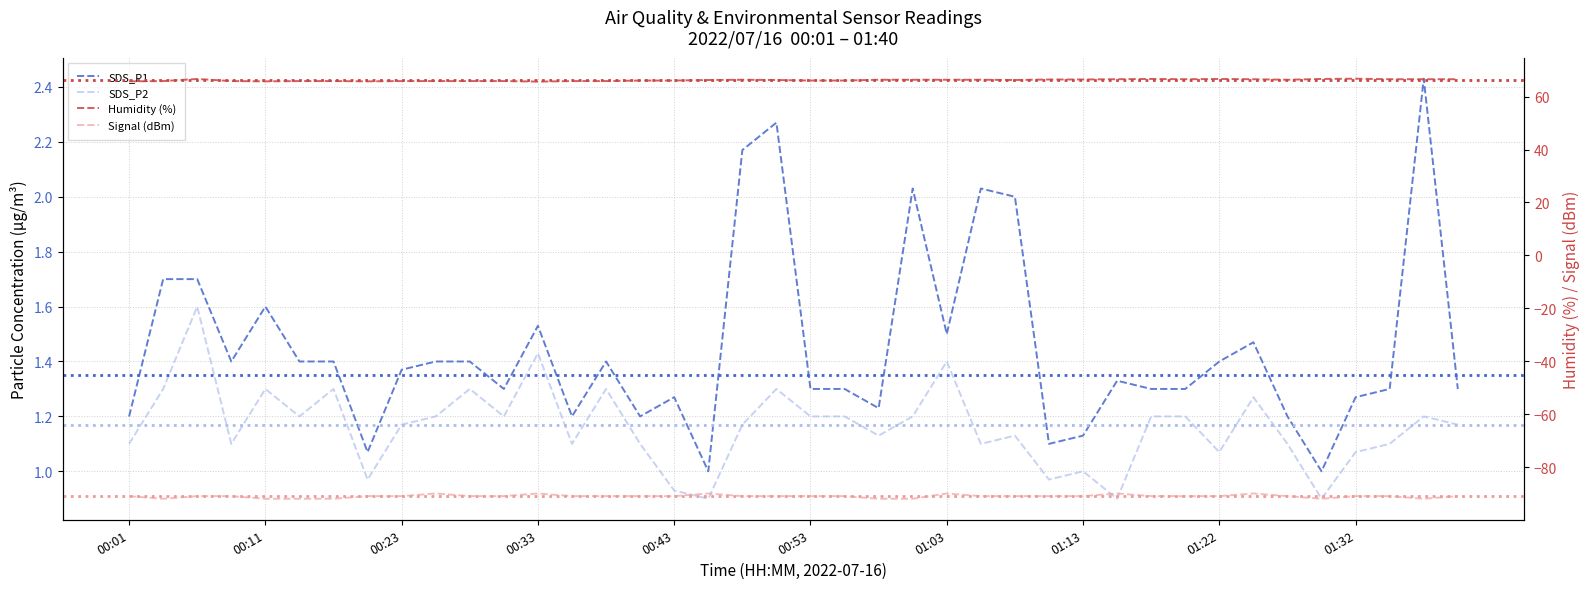

Between 12 and 37, which series saw the biggest shift?

Signal